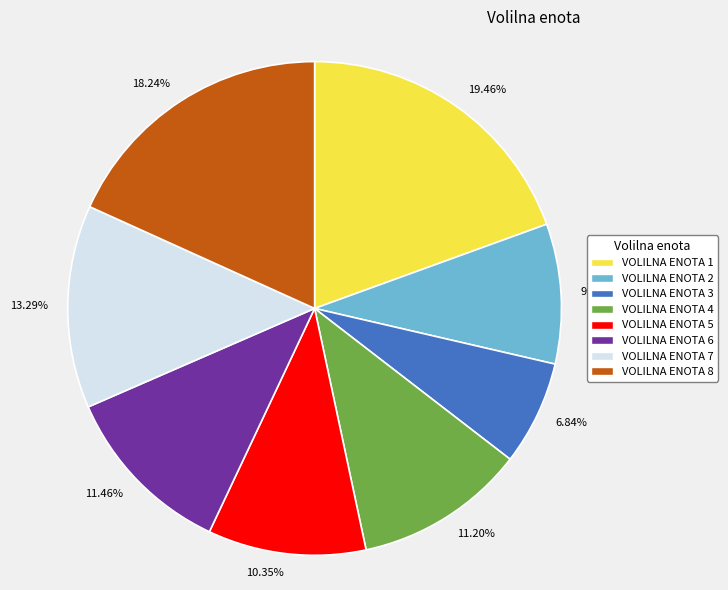

Is it true that VOLILNA ENOTA 5 is 10% of the pie?

True